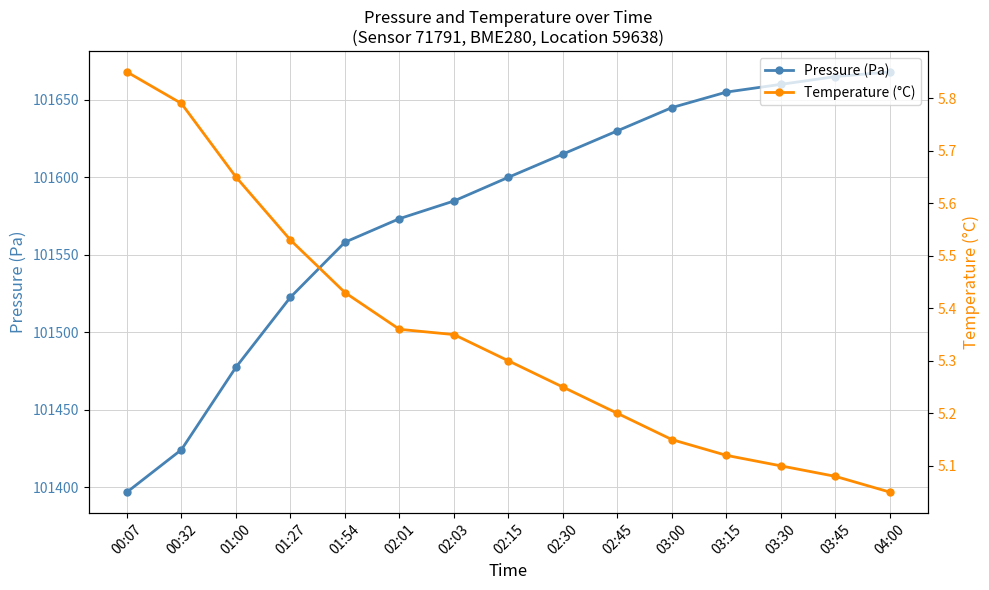

True or false: Pressure (Pa) has a value of 144876.7 at 03:30.

False